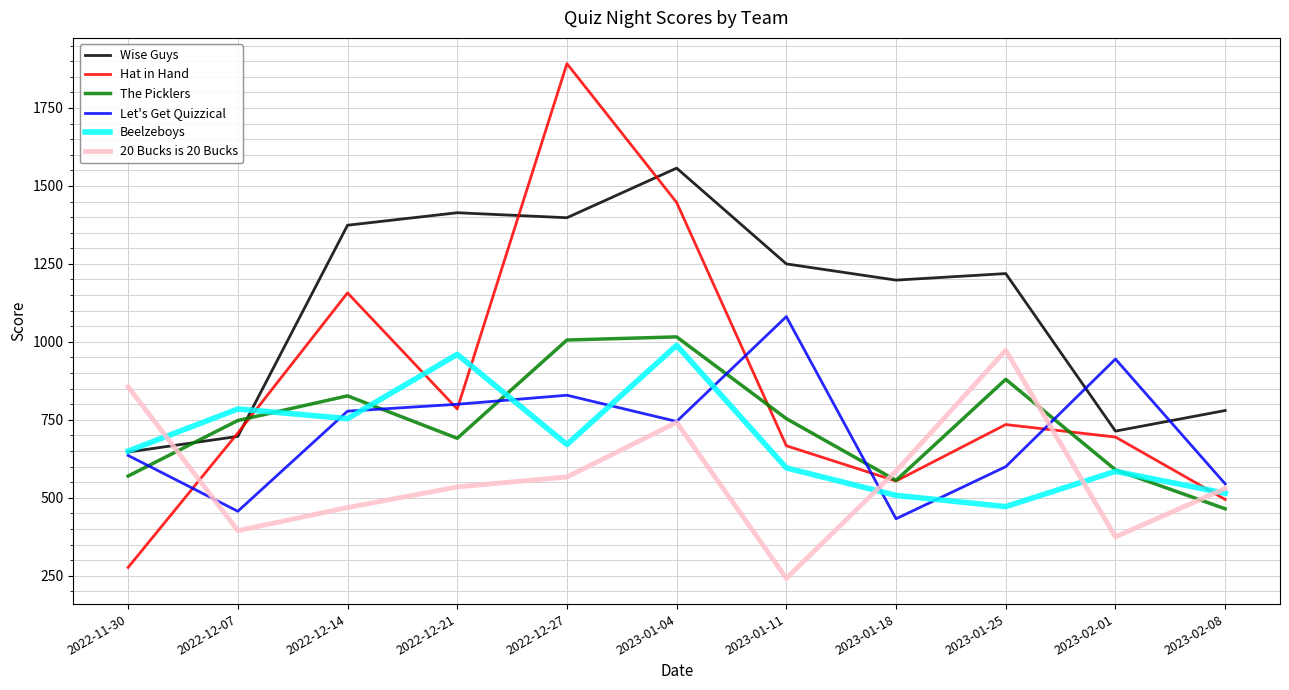

The value of Hat in Hand at 2022-12-14 is 1810. True or false?

False